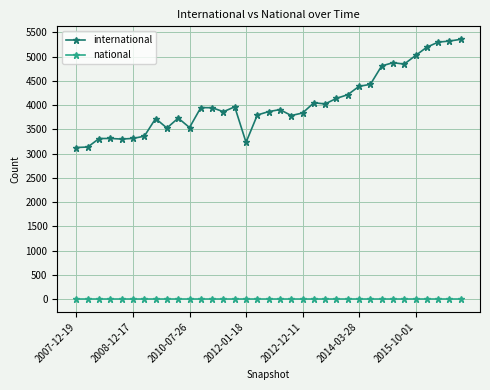

Is this an area chart (filled region under the line)?

No